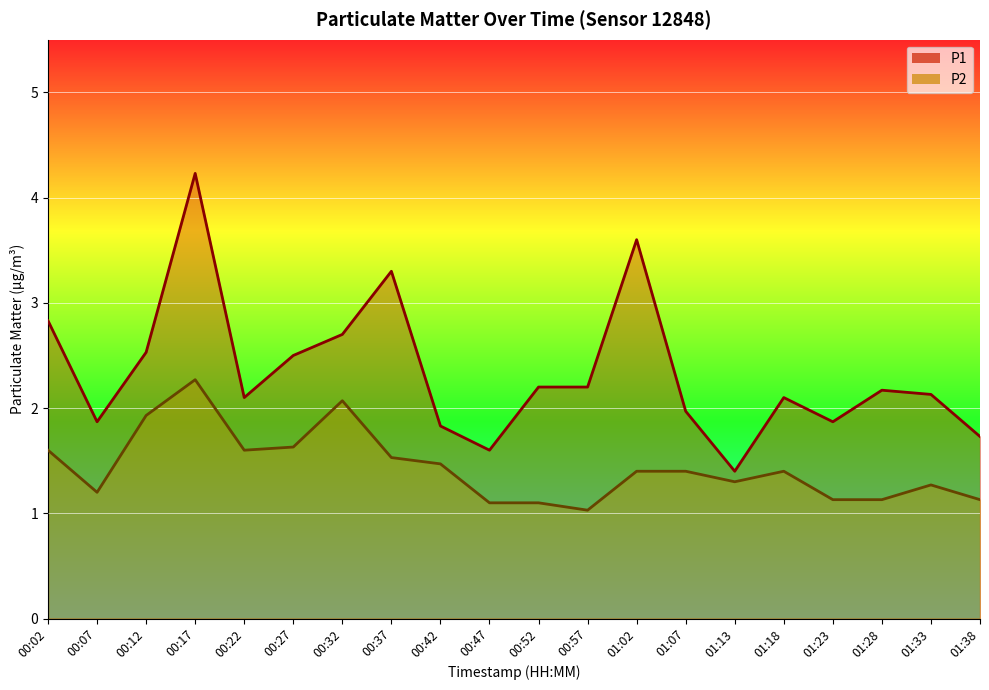

Rank the series by their maximum value, from lowest to highest.

P2, P1